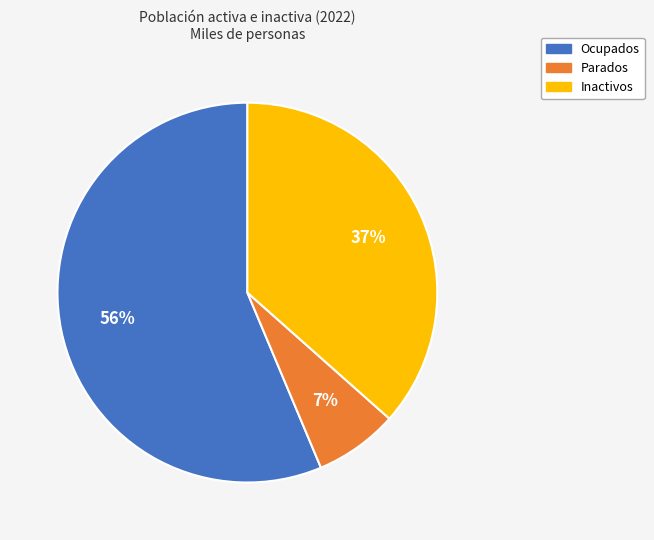

To the nearest percent, what portion does Inactivos represent?

37%